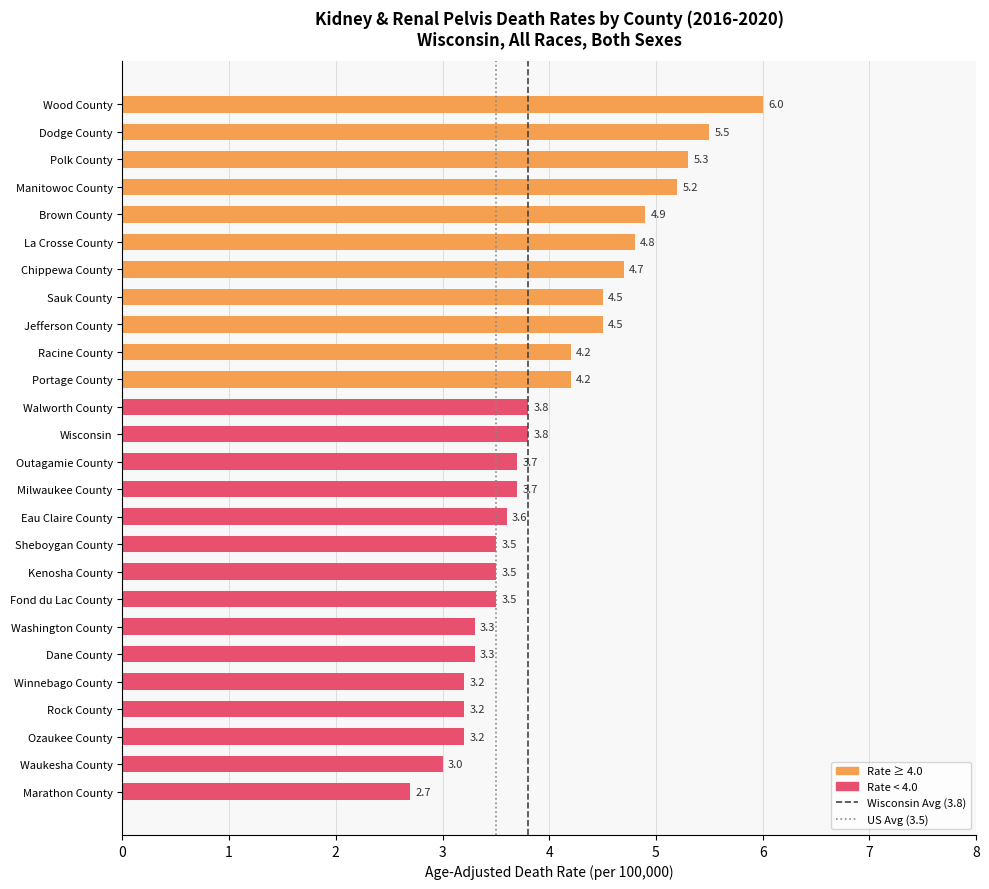

What is the change in value from Chippewa County to Jefferson County?

-0.2